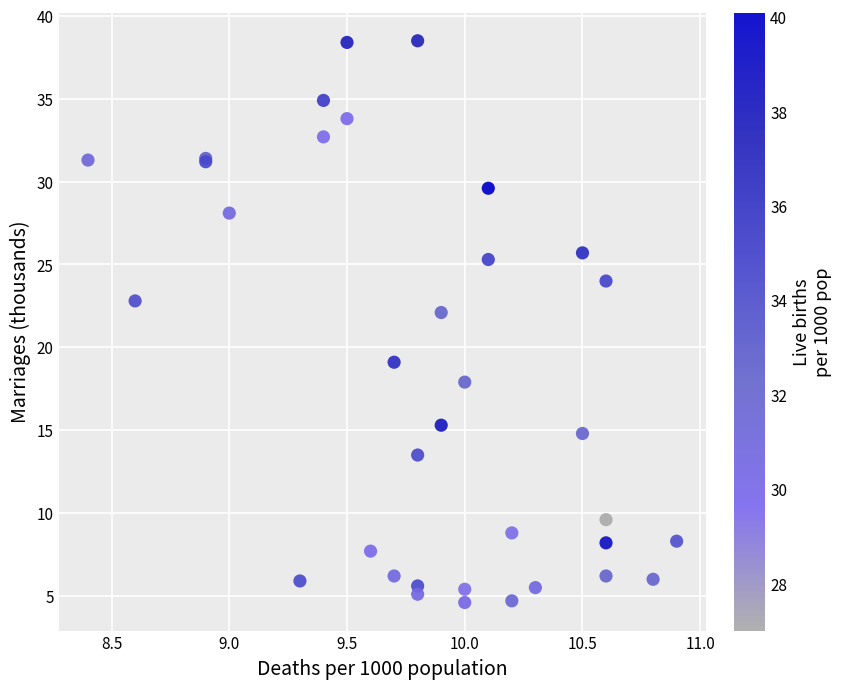

What Y value in the scatter plot is closest to 21?

22.1